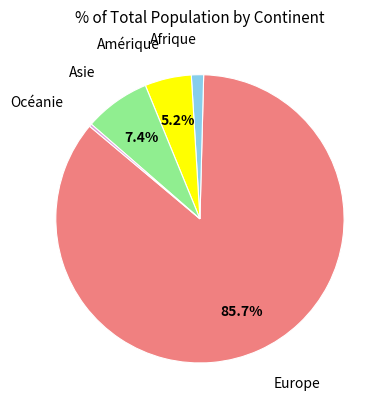

What is the majority slice?

Europe